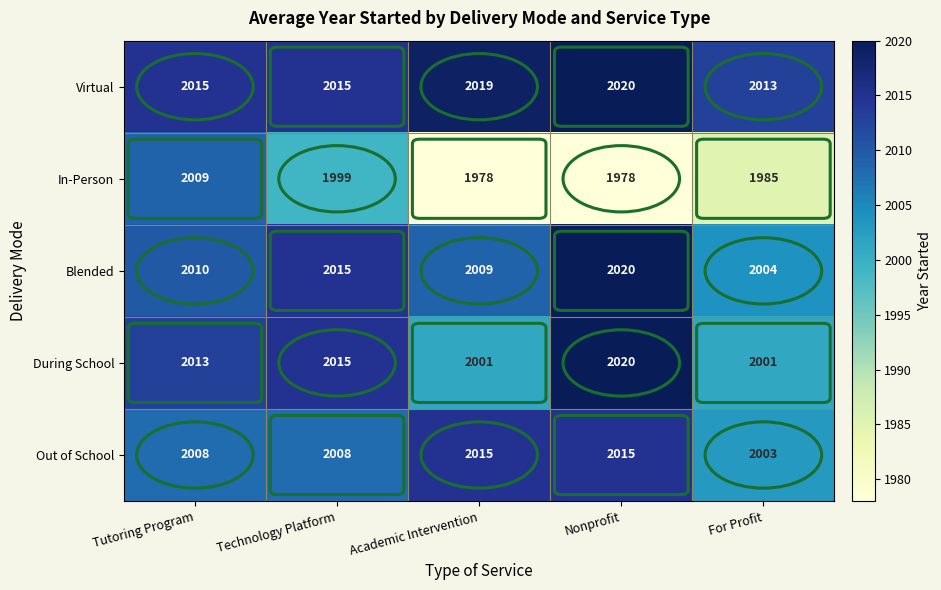

Which series has the widest spread of values?

In-Person